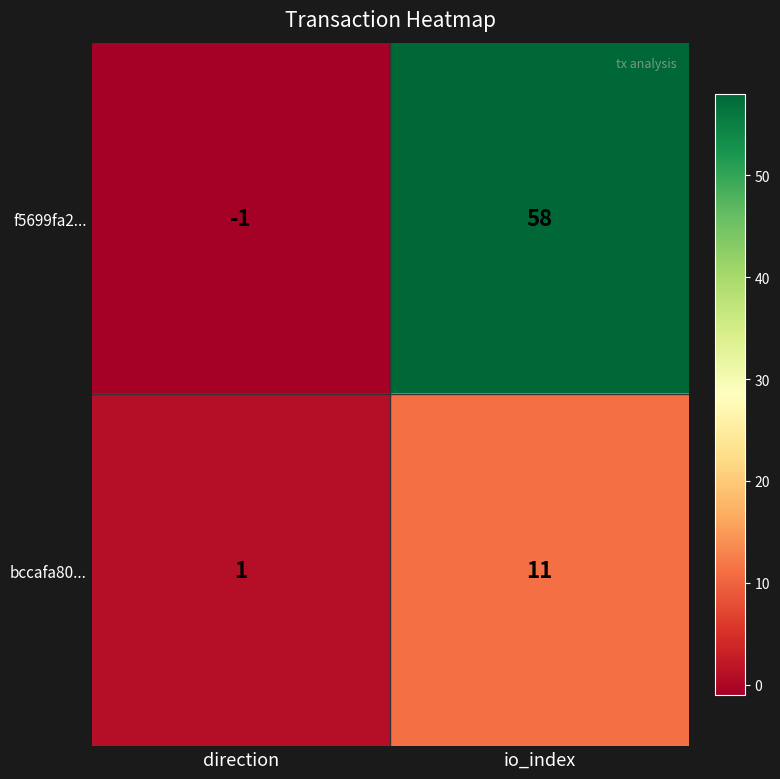

Which series changed the most between direction and io_index?

f5699fa2...